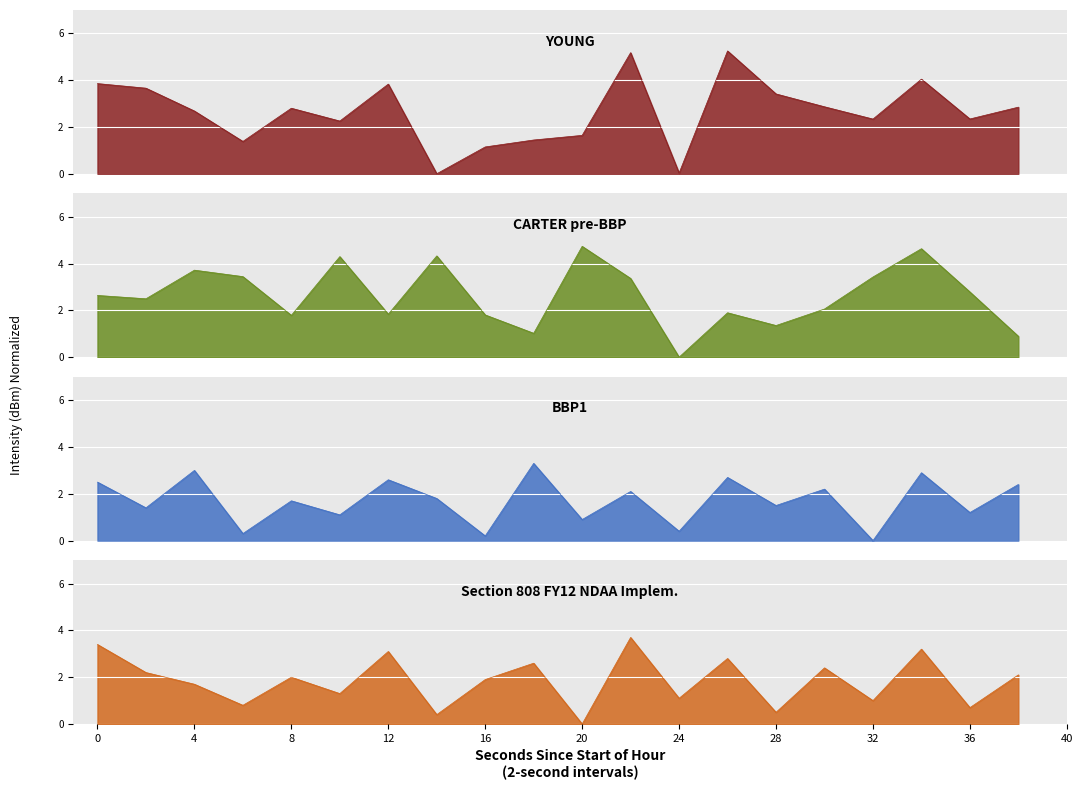

At which label is YOUNG closest to 2?

10